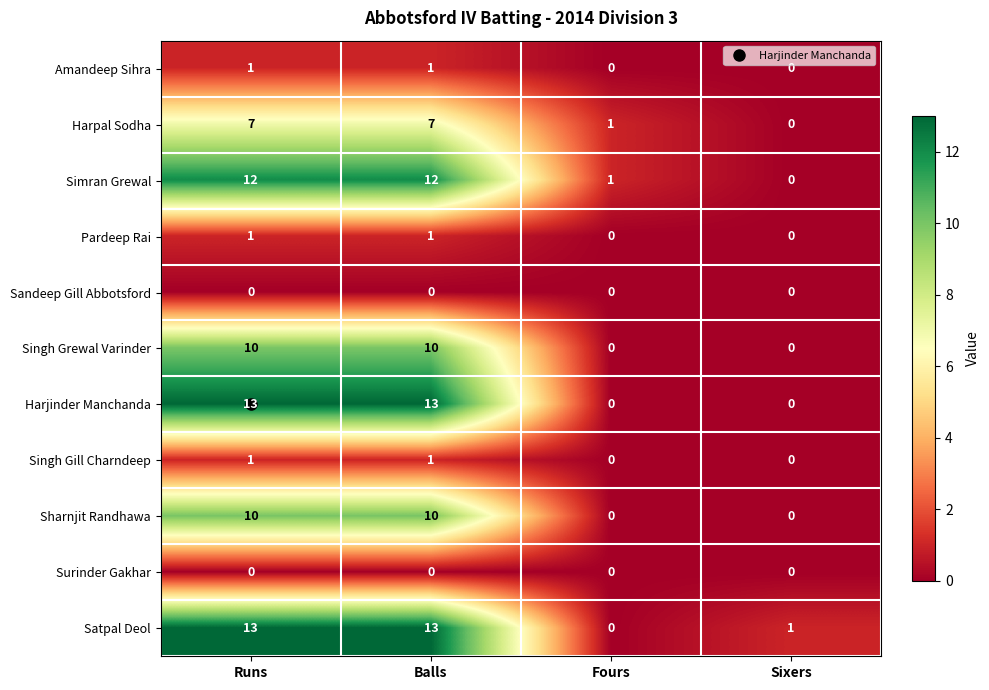

What is the difference between the Sharnjit Randhawa values at Runs and Sixers?

10